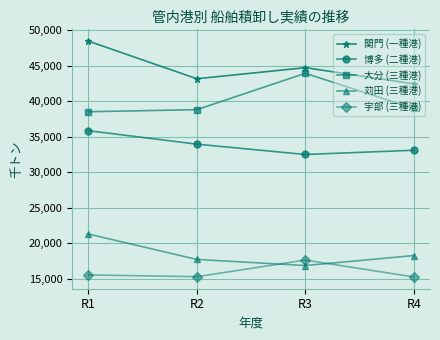

Rank the series by their maximum value, from lowest to highest.

宇部 (三種港), 苅田 (三種港), 博多 (二種港), 大分 (三種港), 関門 (一種港)